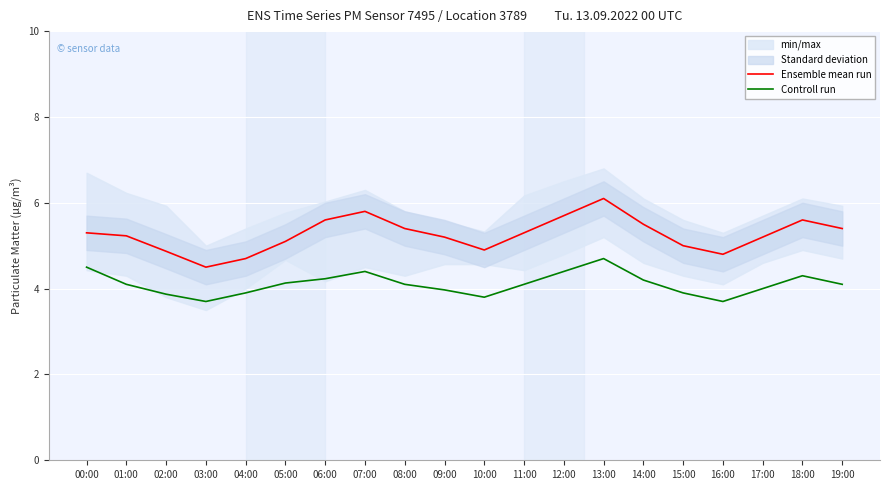

What is the value of the Controll run point at the 12th from the left?

4.1